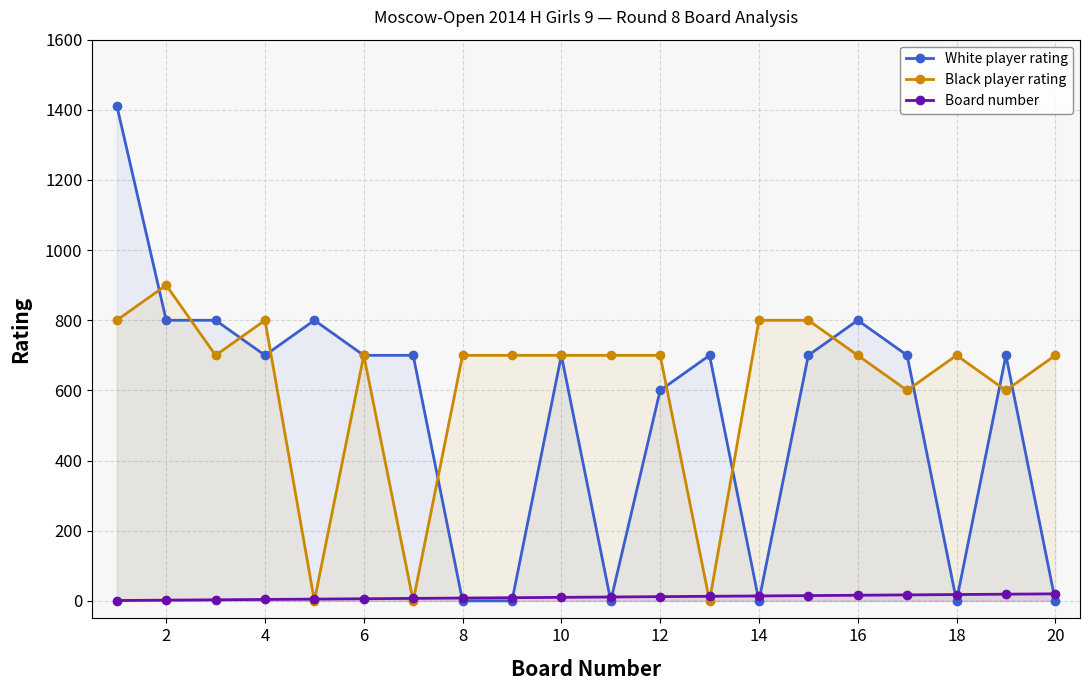

Which series has the widest spread of values?

White player rating